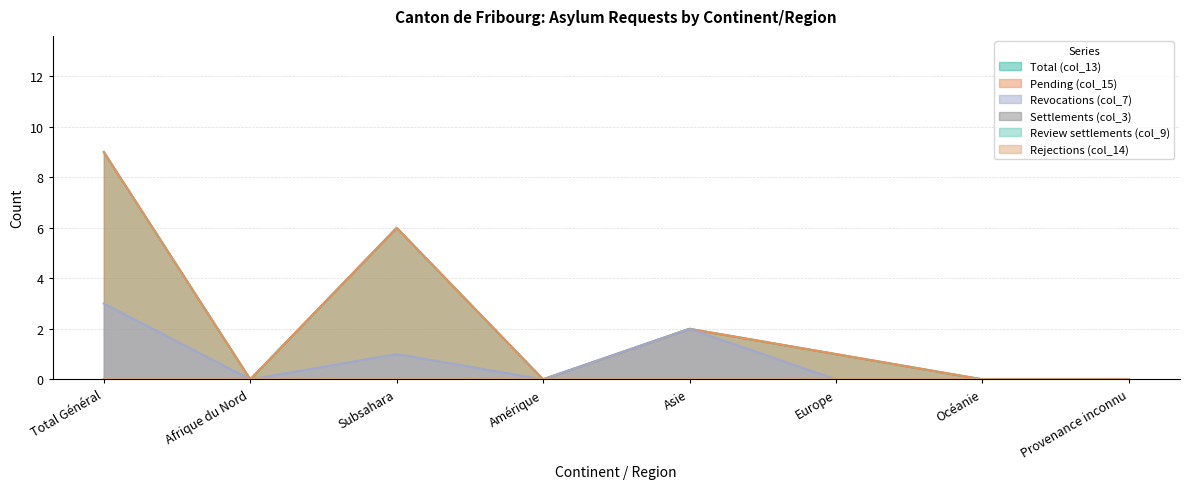

True or false: Total (col_13) and Pending (col_15) intersect in this chart.

False